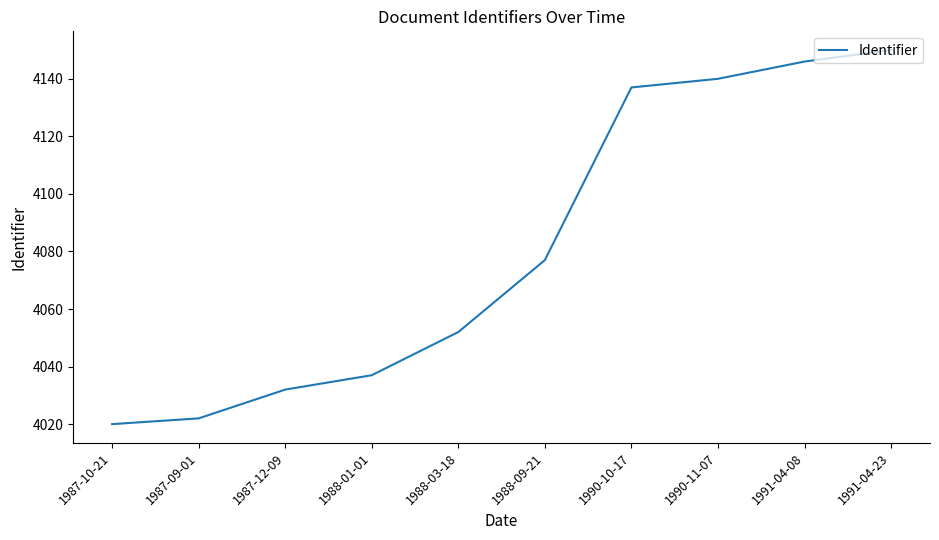

What is the smallest value displayed?

4020